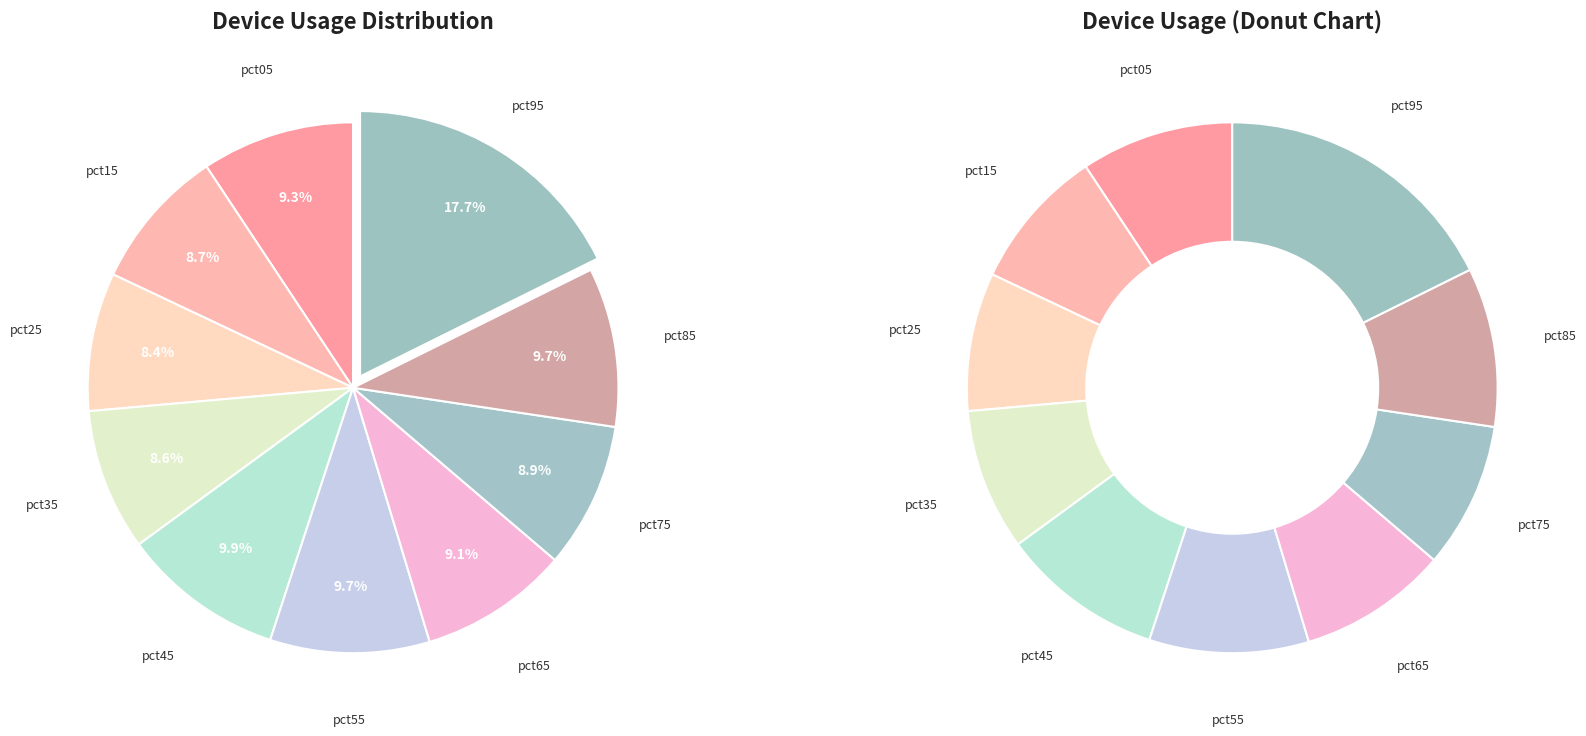

How many slices are in this pie chart?

10